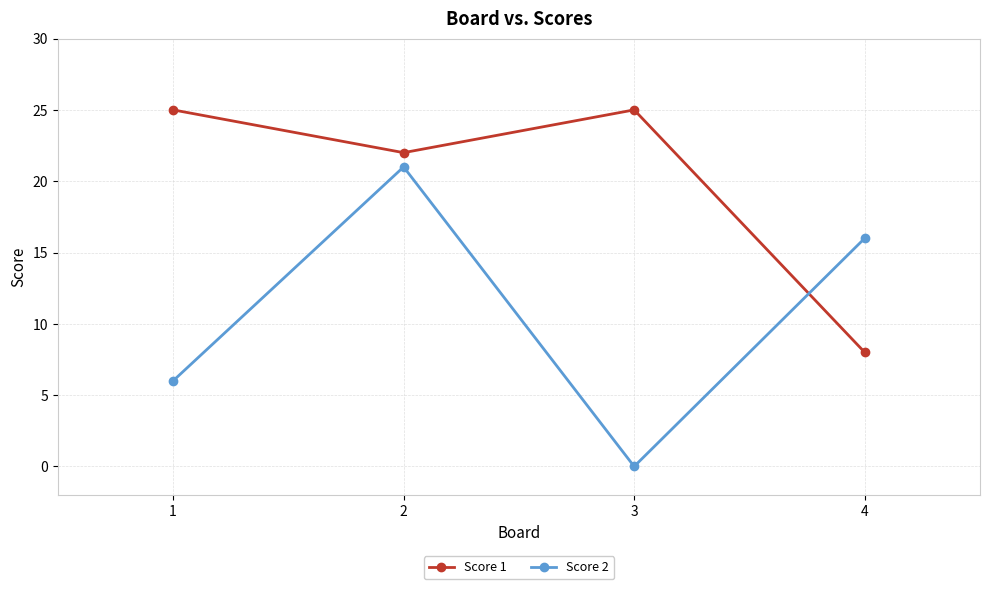

What is the sum of the Score 2 values at 3 and 4?

16